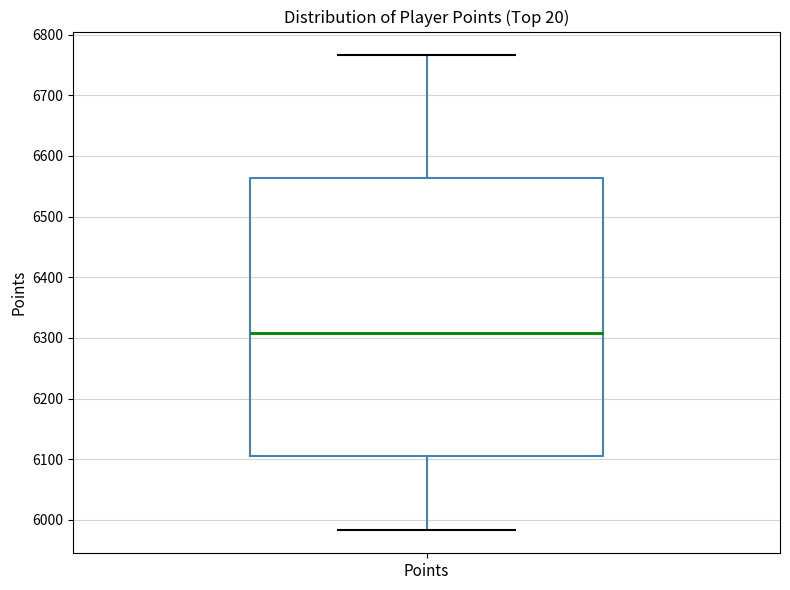

Transcribe this box plot: give where the median line is, the range the box spans, and where the two whiskers end, as read against the y-axis. The values are not printed on the chart, so give them approximately, as read against the axis.

median 6310, box 6110 to 6560, whiskers 5980 to 6770